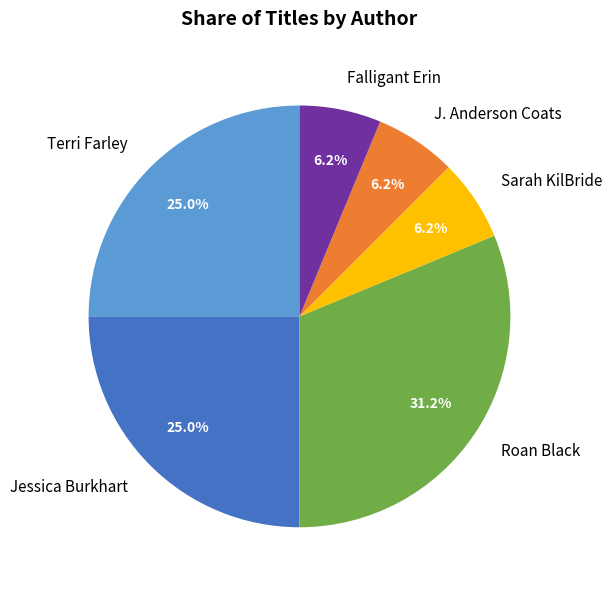

How many slices are in this pie chart?

6